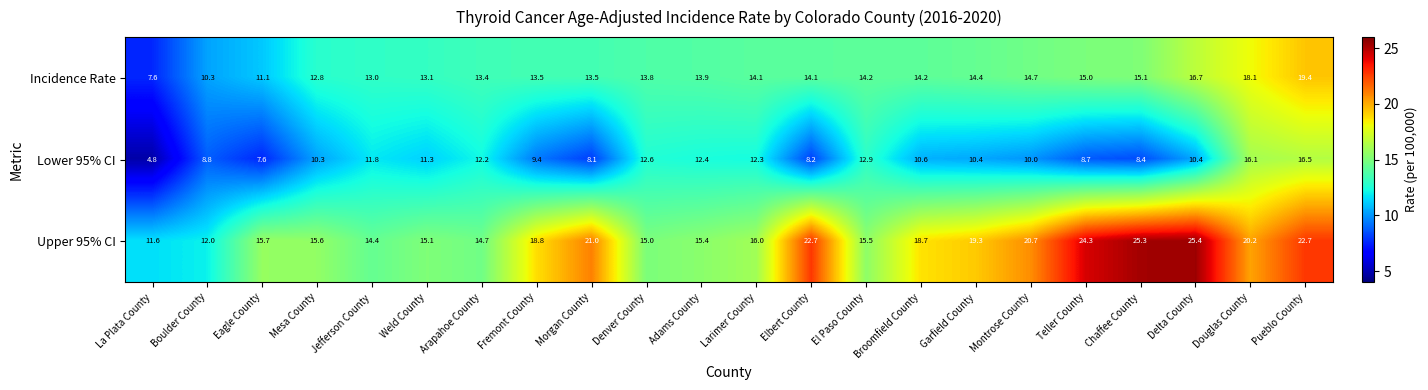

Which series has the largest range (max minus min)?

Upper 95% CI